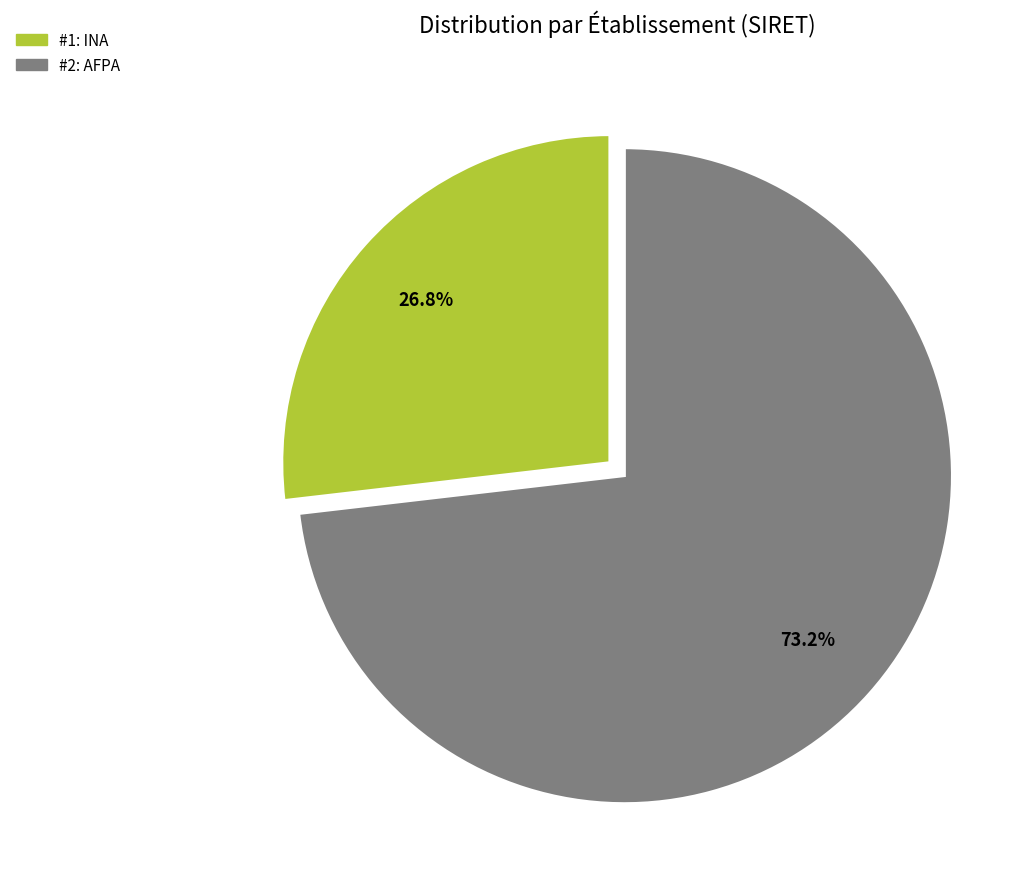

Is there a majority slice in this chart?

Yes